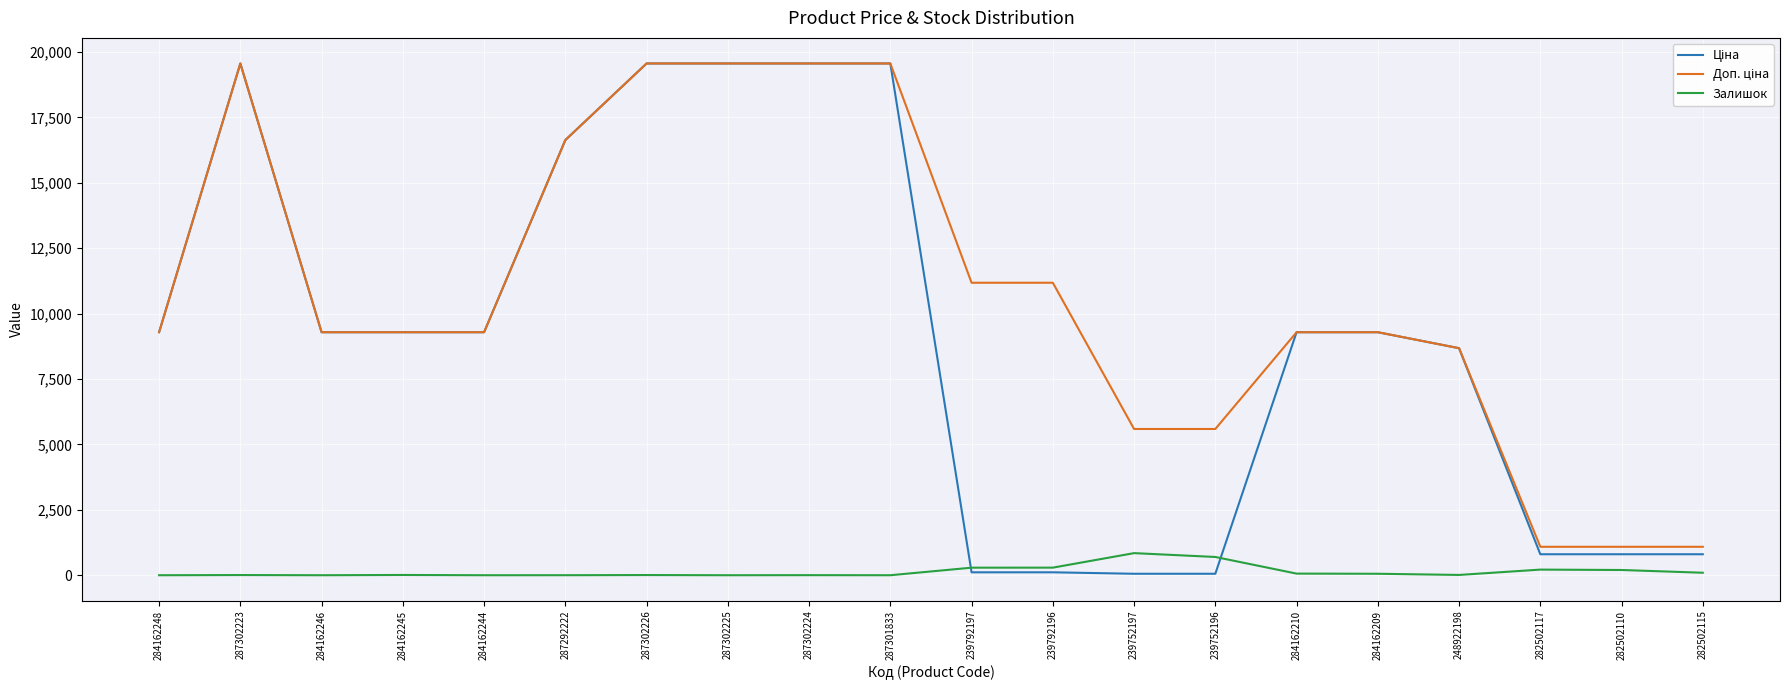

Is it true that Залишок equals 845.0 at 239752197?

True